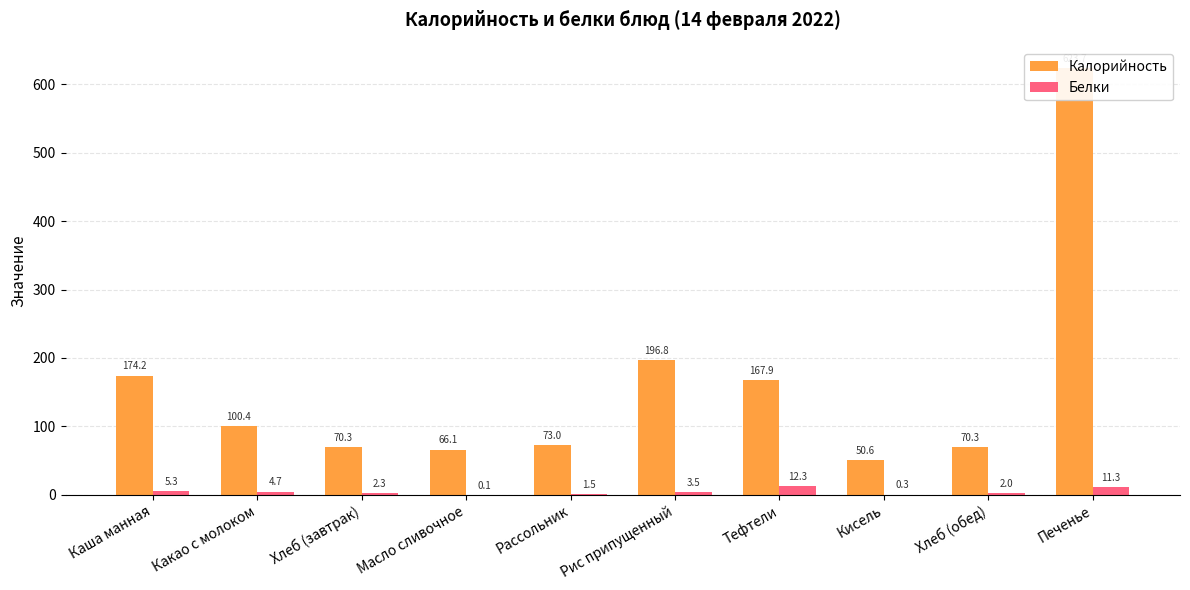

Reading left to right, list all the values displayed in this chart.

Калорийность: Каша манная=174.2	Какао с молоком=100.4	Хлеб (завтрак)=70.3	Масло сливочное=66.1	Рассольник=73.0	Рис припущенный=196.8	Тефтели=167.9	Кисель=50.6	Хлеб (обед)=70.3	Печенье=623.7
Белки: Каша манная=5.3	Какао с молоком=4.7	Хлеб (завтрак)=2.3	Масло сливочное=0.1	Рассольник=1.5	Рис припущенный=3.5	Тефтели=12.3	Кисель=0.3	Хлеб (обед)=2.0	Печенье=11.3